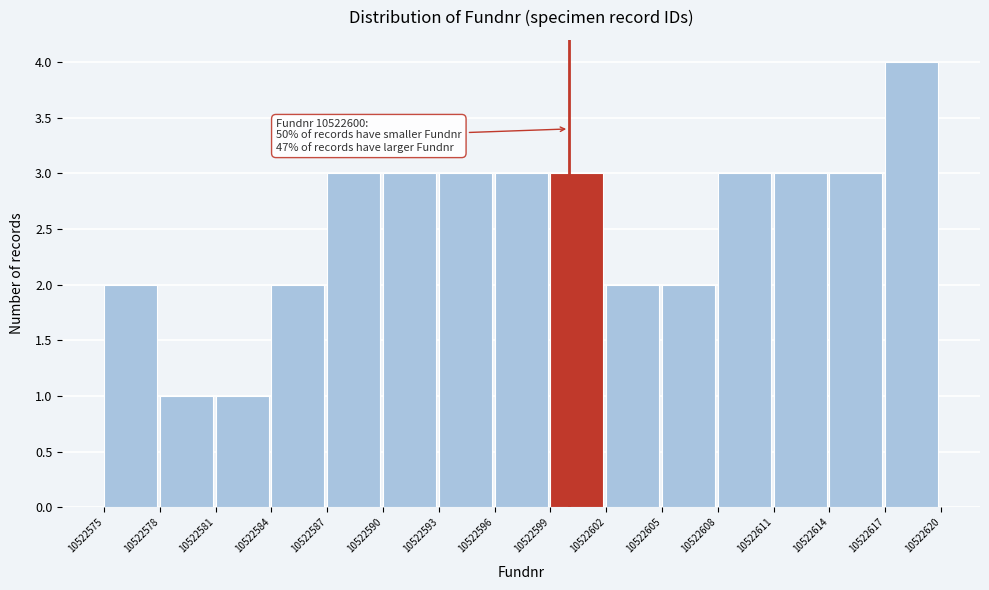

Over which range of the x-axis is the bar tallest?

10522617 to 10522620